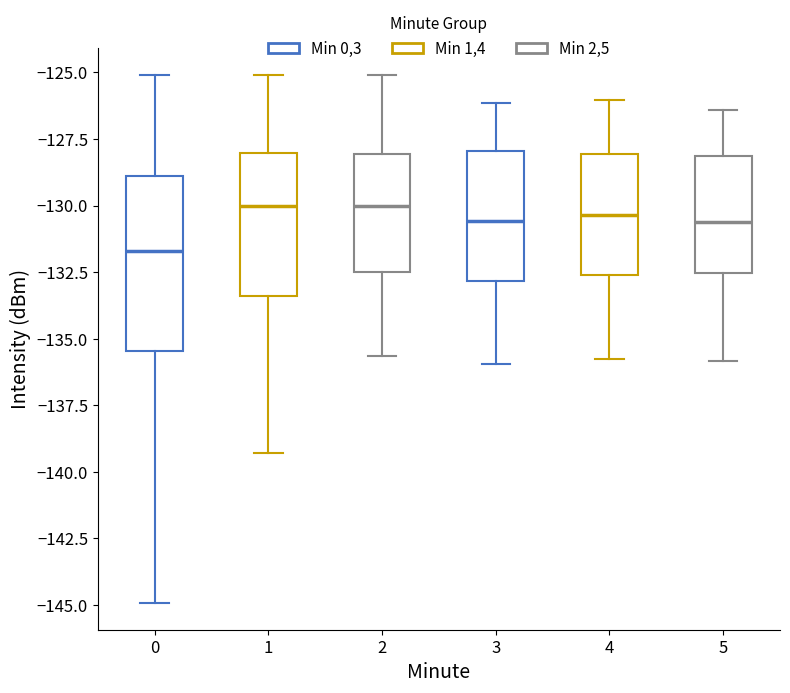

Reading left to right, read every box against the y-axis: the position of its median line, the range the box covers, and the ends of its whiskers. The values are not printed on the chart, so give them approximately, as read against the axis.

0: median -131.5, box -135.5 to -129.0, whiskers -145.0 to -125.0
1: median -130.0, box -133.5 to -128.0, whiskers -139.5 to -125.0
2: median -130.0, box -132.5 to -128.0, whiskers -135.5 to -125.0
3: median -130.5, box -133.0 to -128.0, whiskers -136.0 to -126.0
4: median -130.5, box -132.5 to -128.0, whiskers -135.5 to -126.0
5: median -130.5, box -132.5 to -128.0, whiskers -136.0 to -126.5